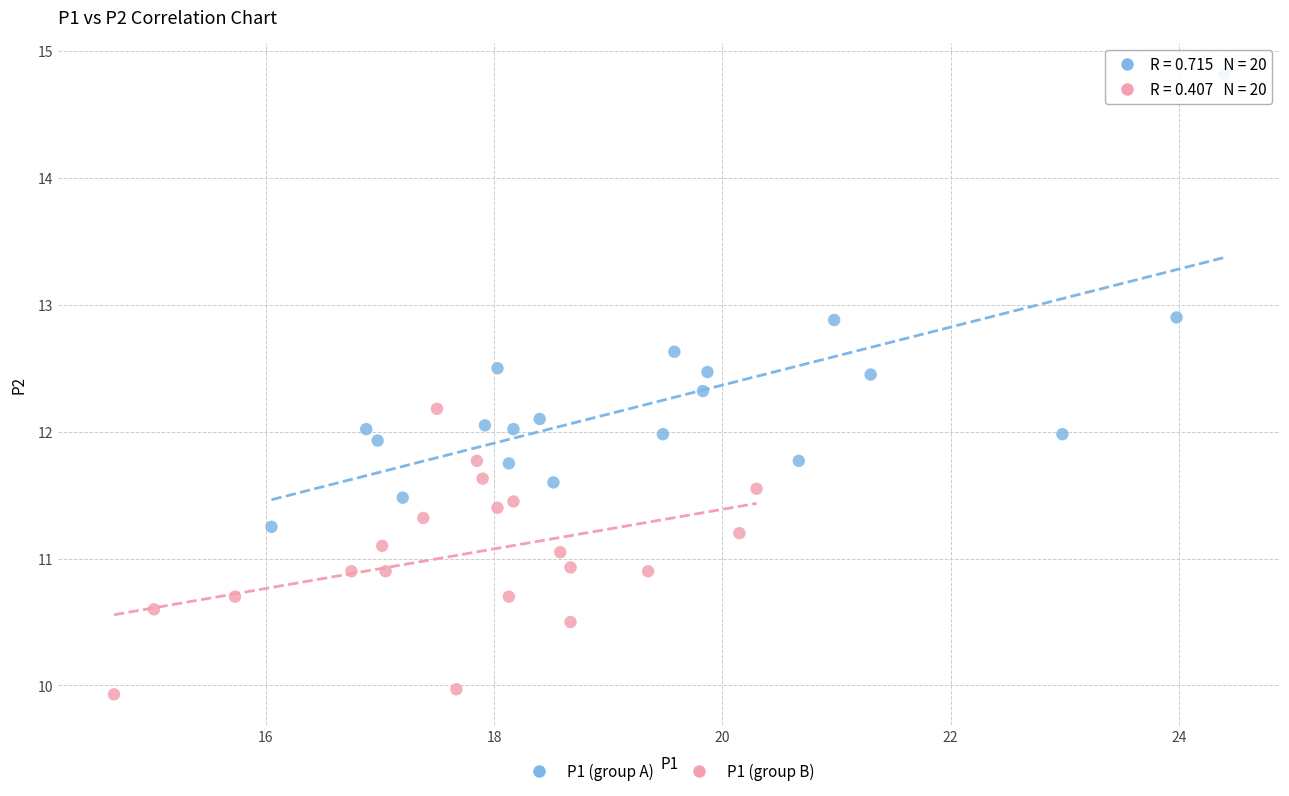

Which series reaches the maximum Y coordinate?

P1 (group A)